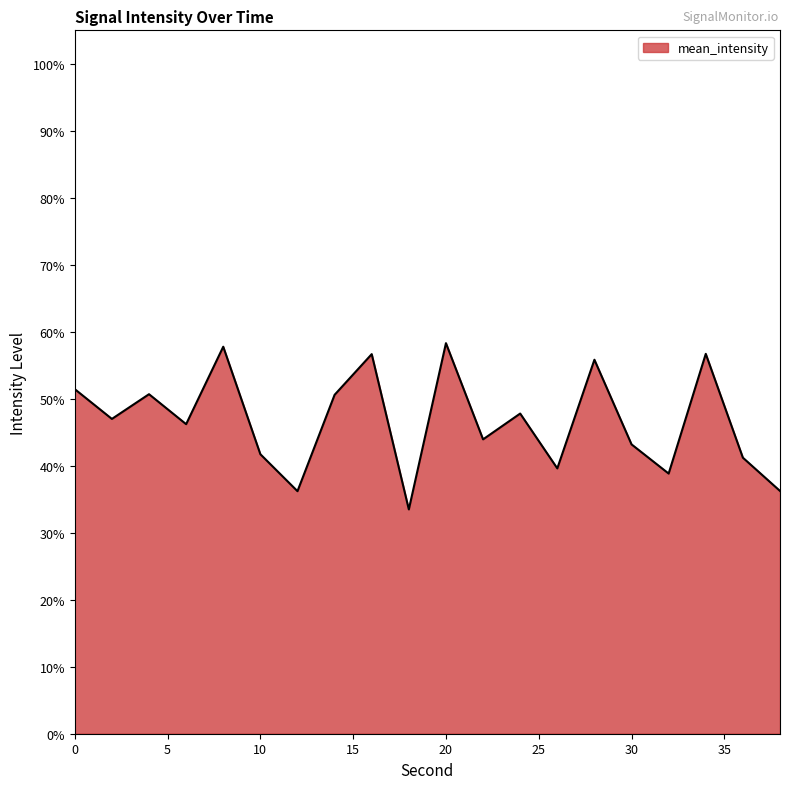

What is the difference between the maximum and minimum values?

24.8